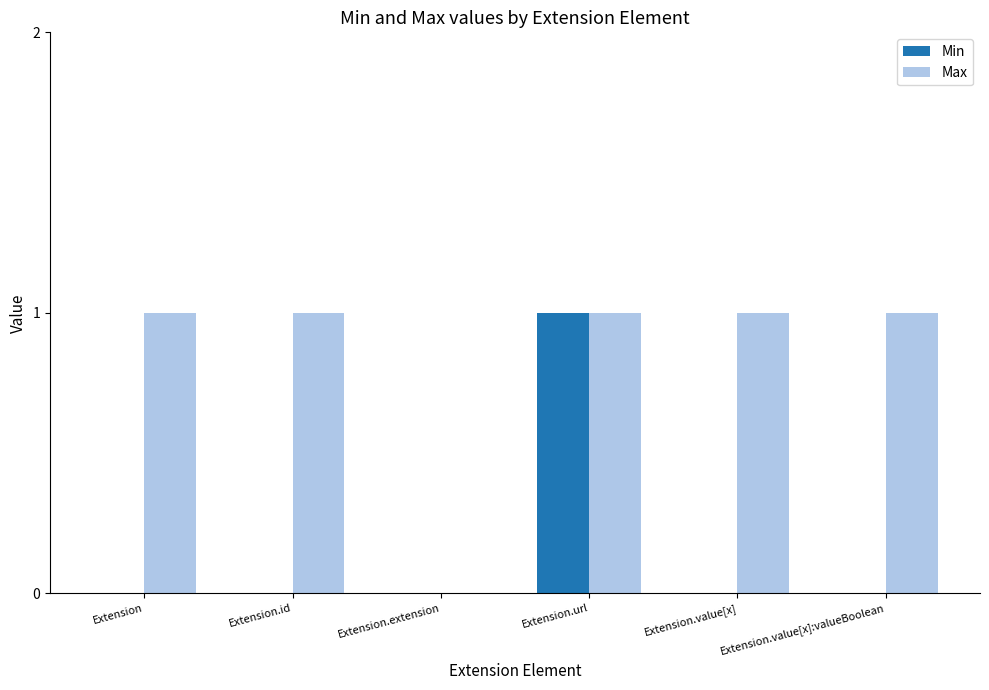

Is it true that Min equals 0 at Extension.value[x]?

True